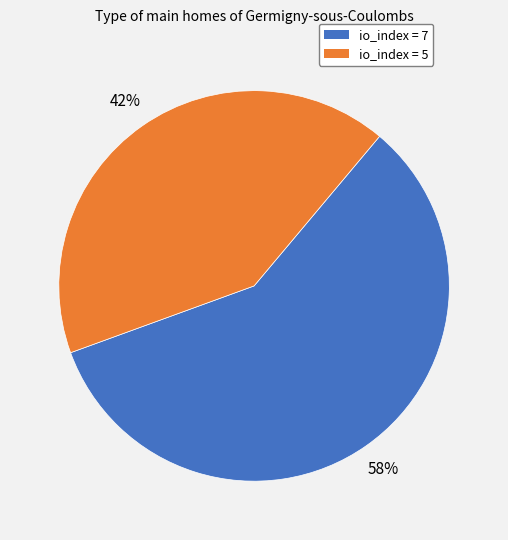

Which slice is the smallest?

io_index = 5